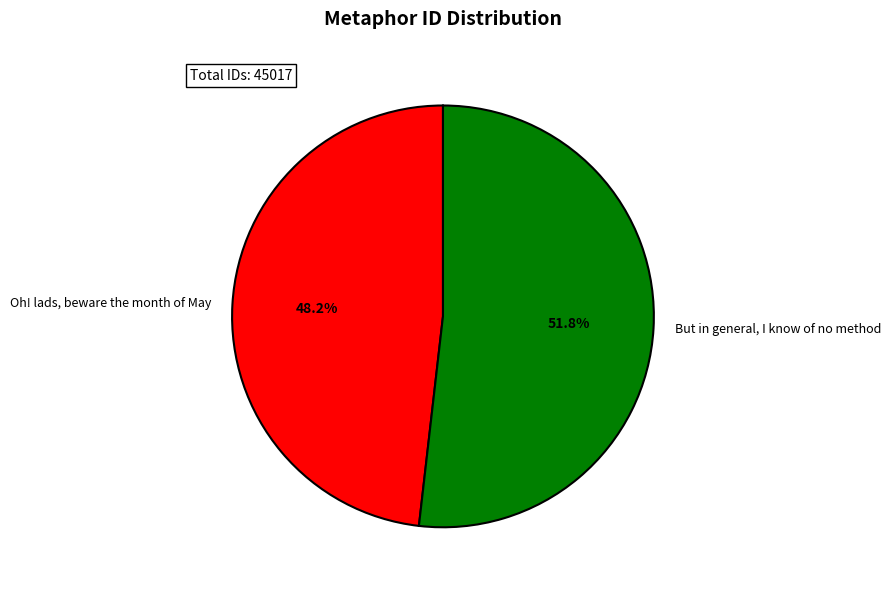

Approximately how many times larger is the value at Oh! lads, beware the month of May compared to But in general, I know of no method?

0.9